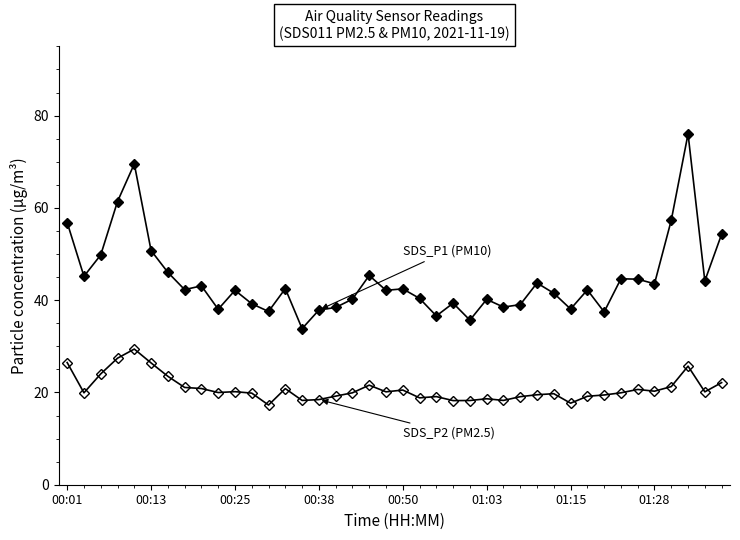

Count the number of data series in this chart.

2